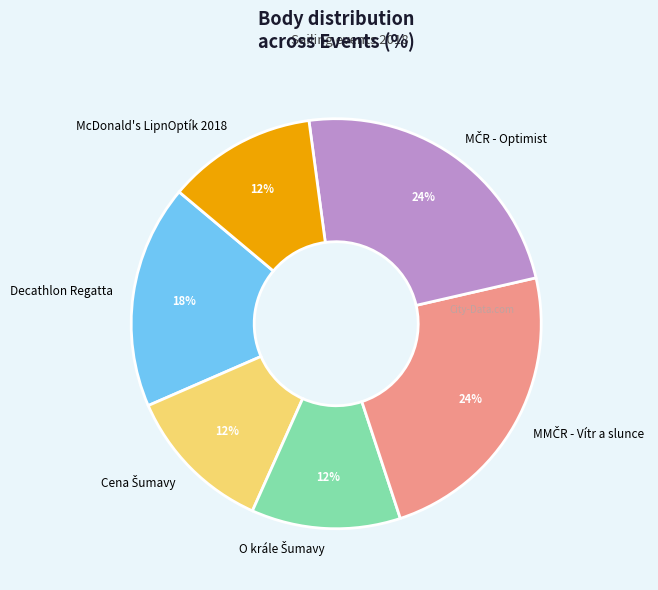

Does any single category account for the majority?

No